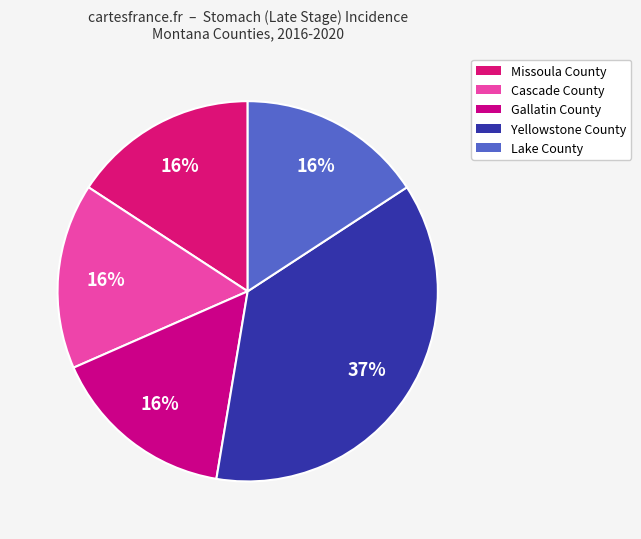

To the nearest percent, what percentage of the pie is Yellowstone County?

37%